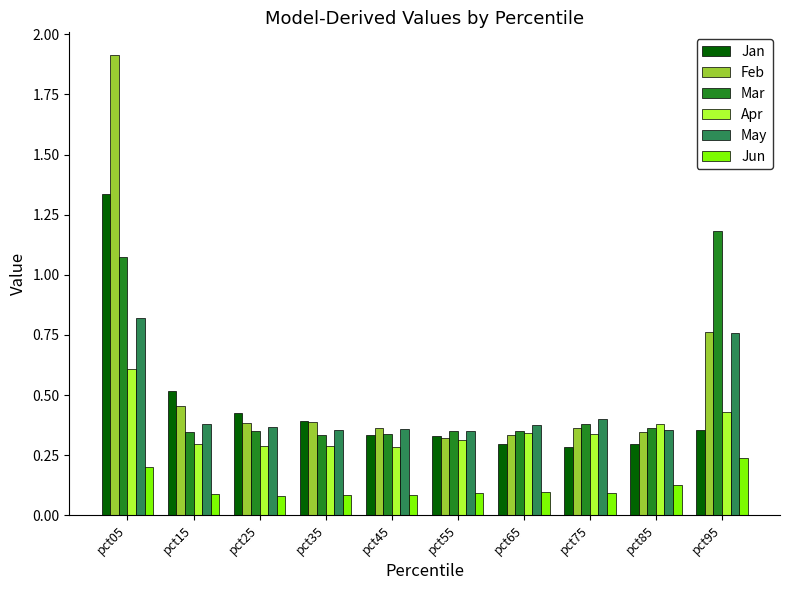

Between pct15 and pct25, which series saw the biggest shift?

Jan